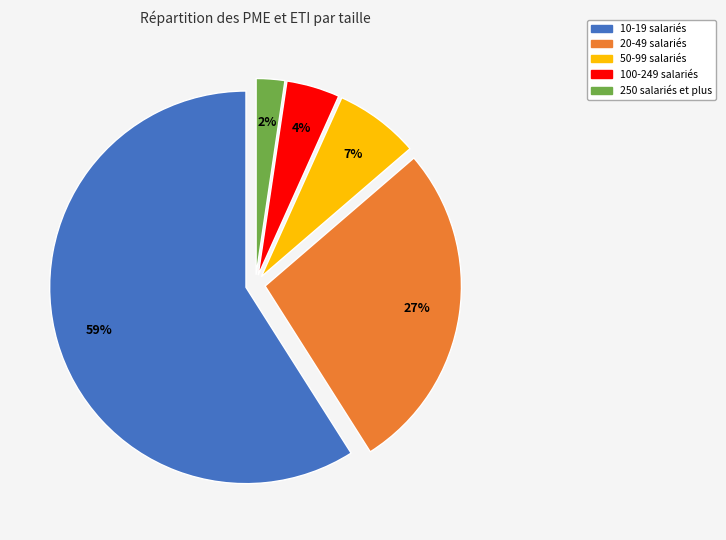

Combined, do 50-99 salariés and 100-249 salariés account for over 50%?

No